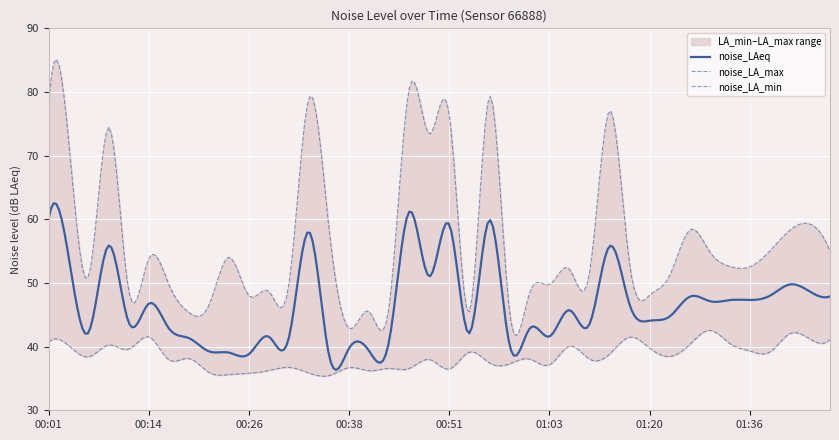

How many interior local peaks does the noise_LAeq series have?

13